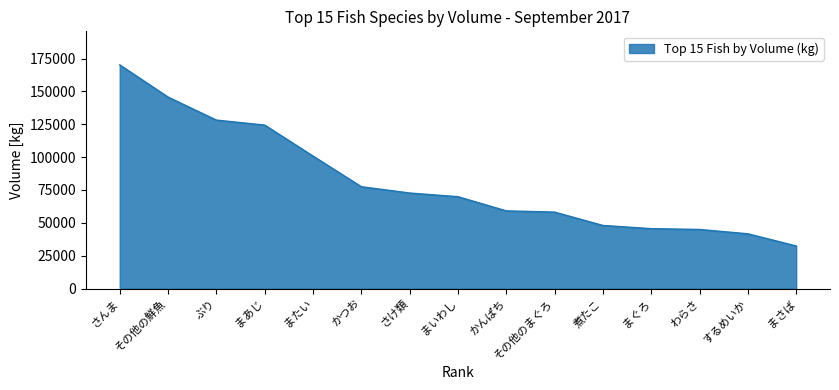

The chart shows a value of 210833 at まあじ. True or false?

False